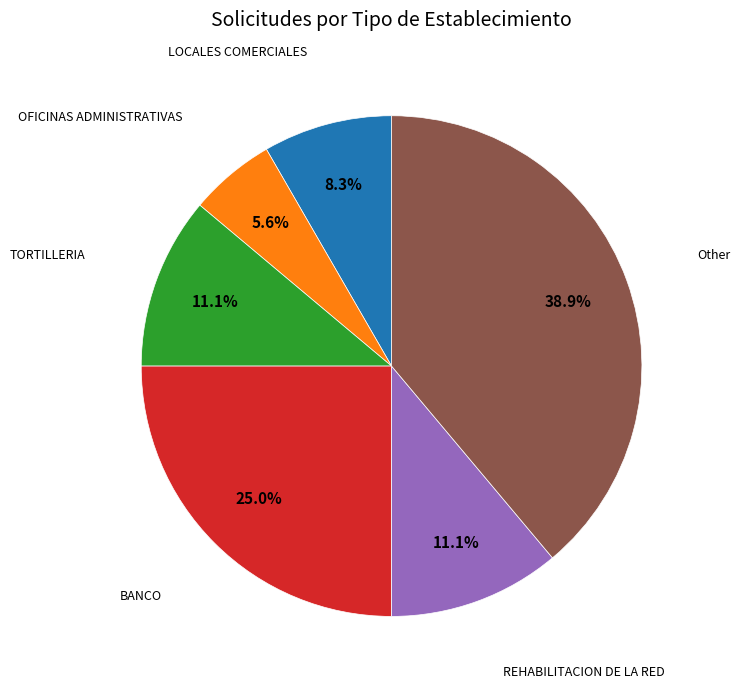

To the nearest percent, what portion does LOCALES COMERCIALES represent?

8%